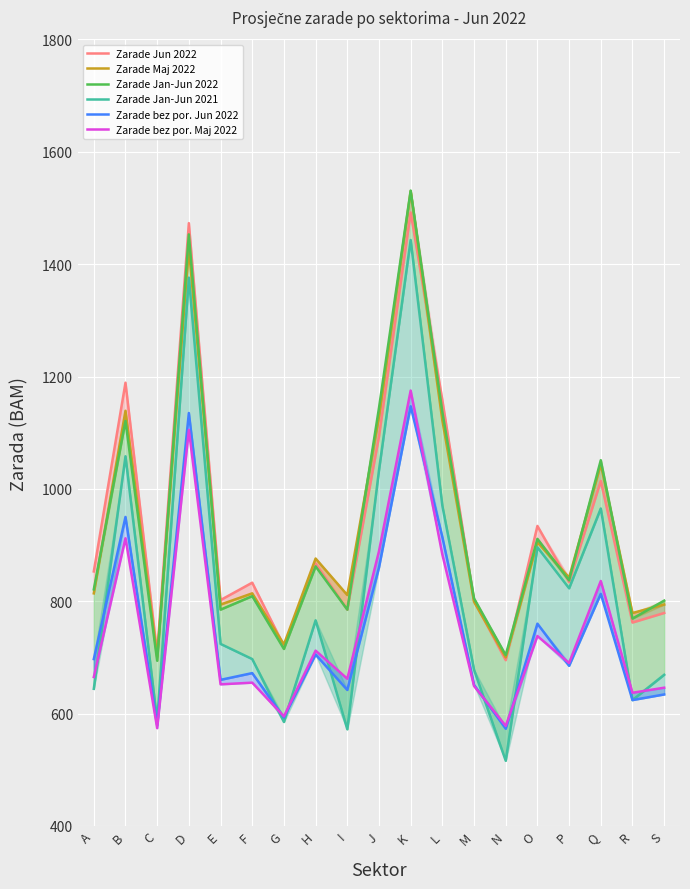

Which series has the largest range (max minus min)?

Zarade Jan-Jun 2021